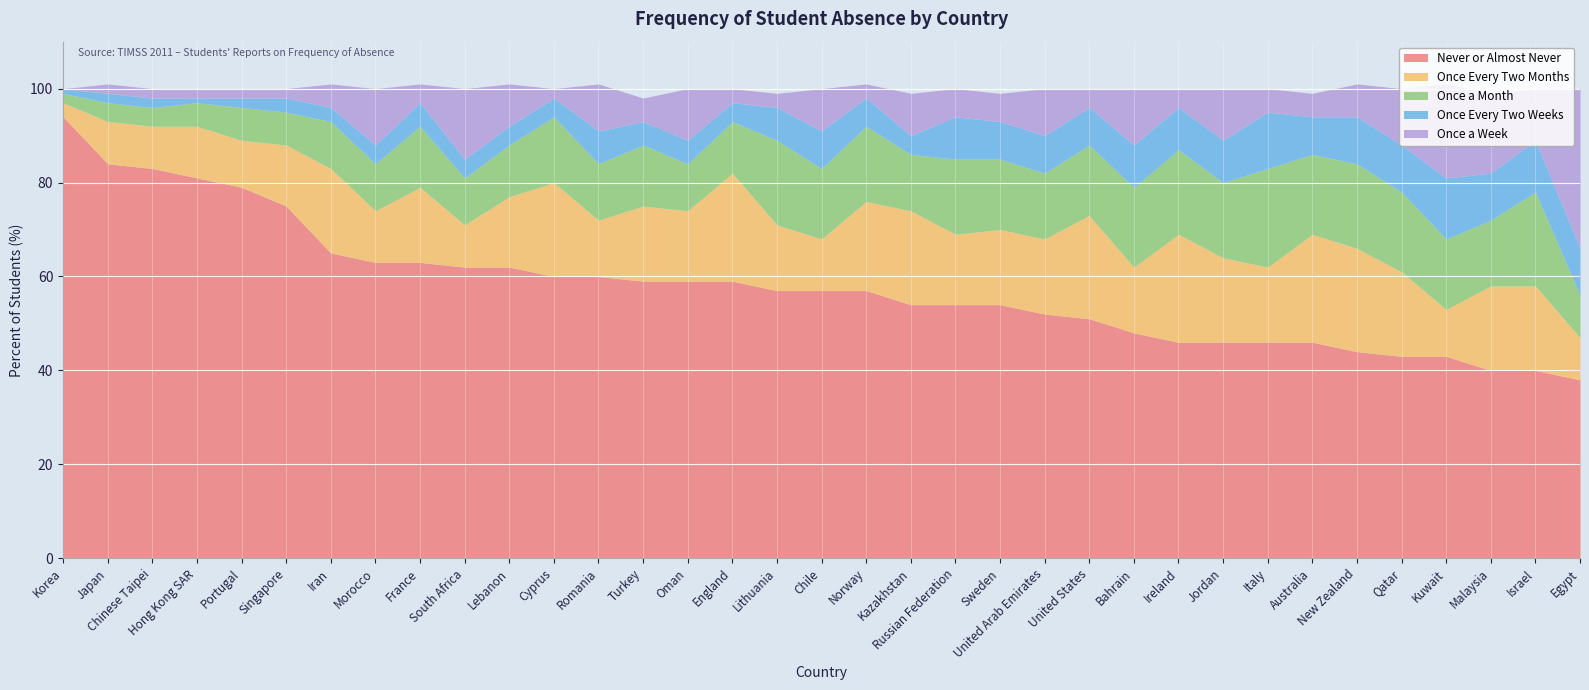

At which category does the chart reach its minimum across all series?

Korea